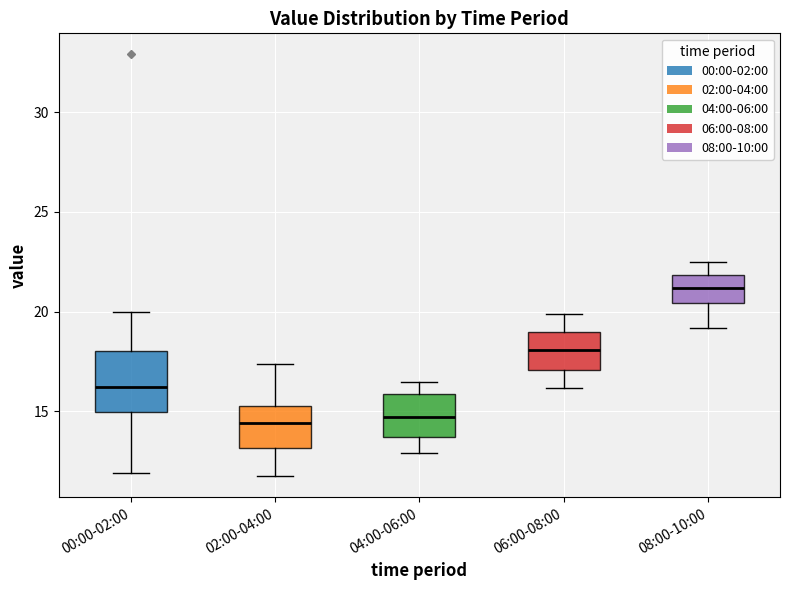

Which box is the tallest, from its lower edge to its upper edge?

00:00-02:00